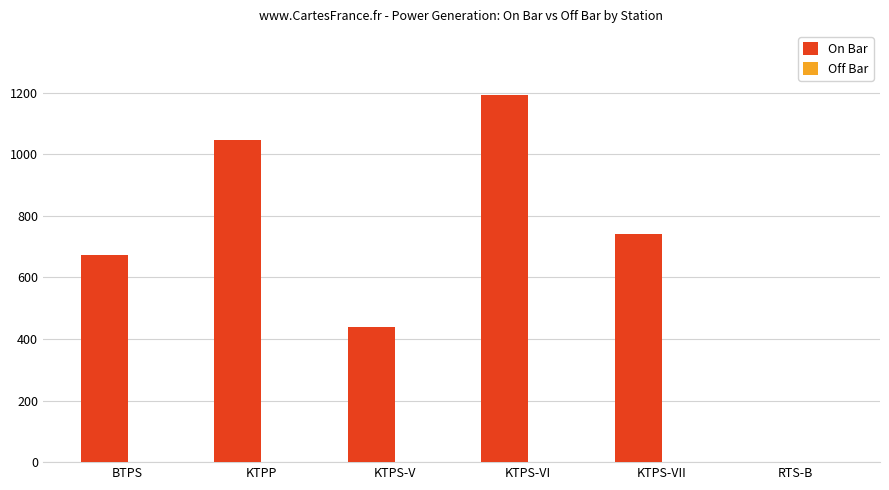

Between RTS-B and KTPS-VII, which is larger?

KTPS-VII